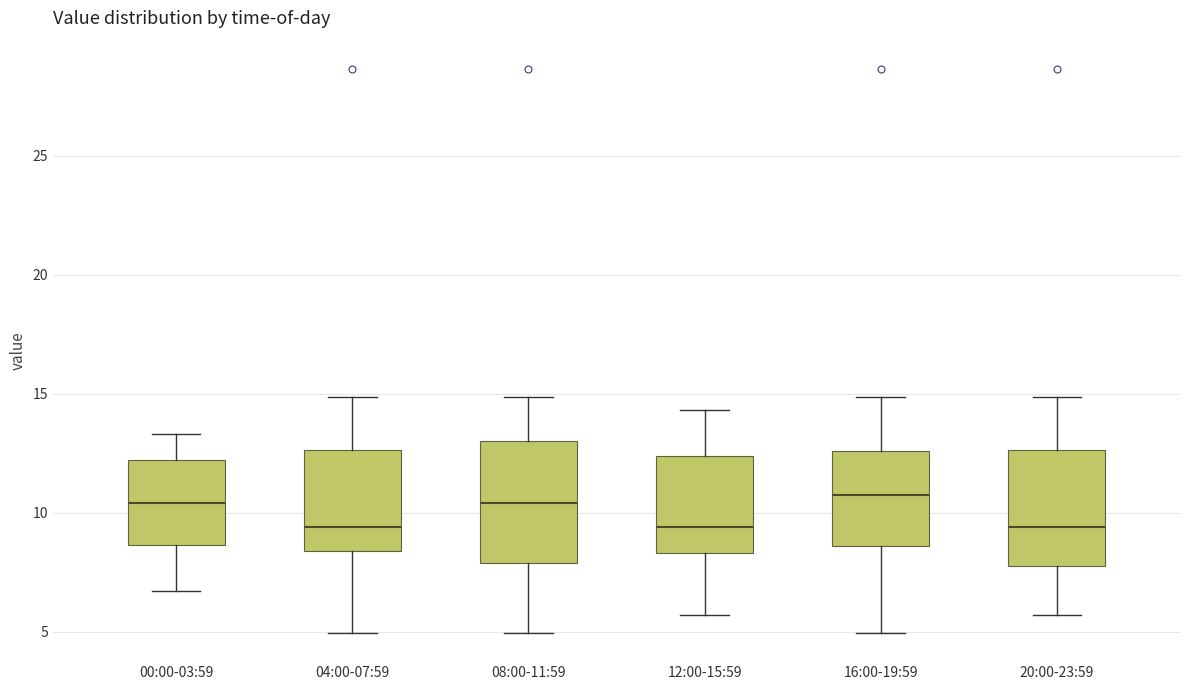

Where is the upper edge of the box for 04:00-07:59 on the y-axis? The values are not printed on the chart, so give them approximately, as read against the axis.

12.5